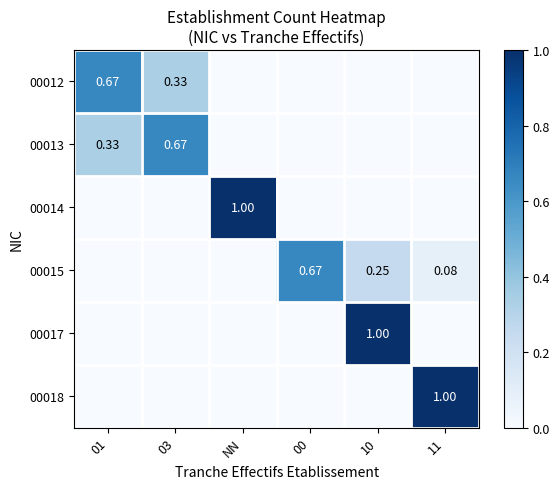

What is the total value across all series at 03?

1.0